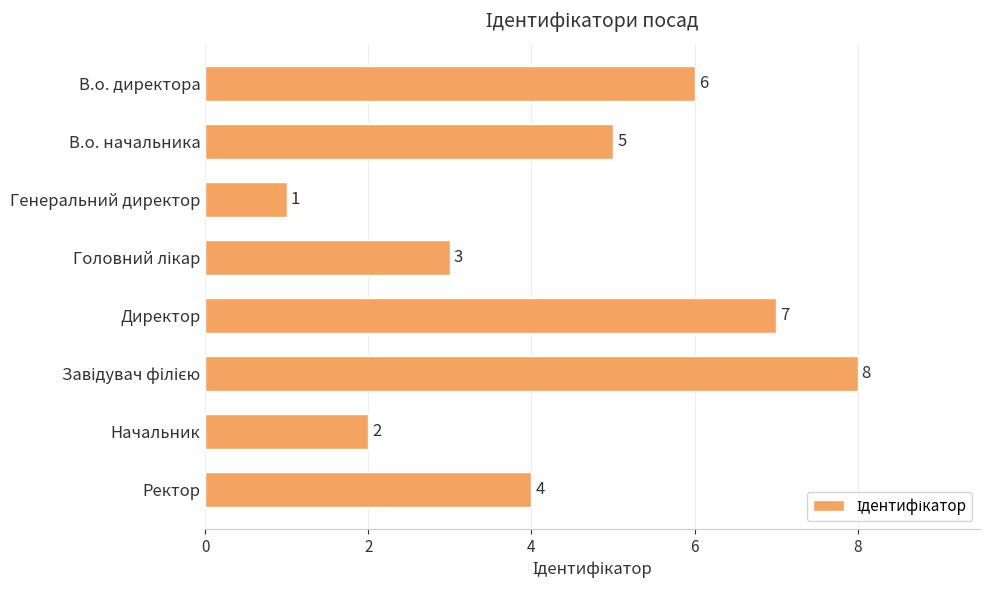

Which has a higher value, Ректор or В.о. начальника?

В.о. начальника